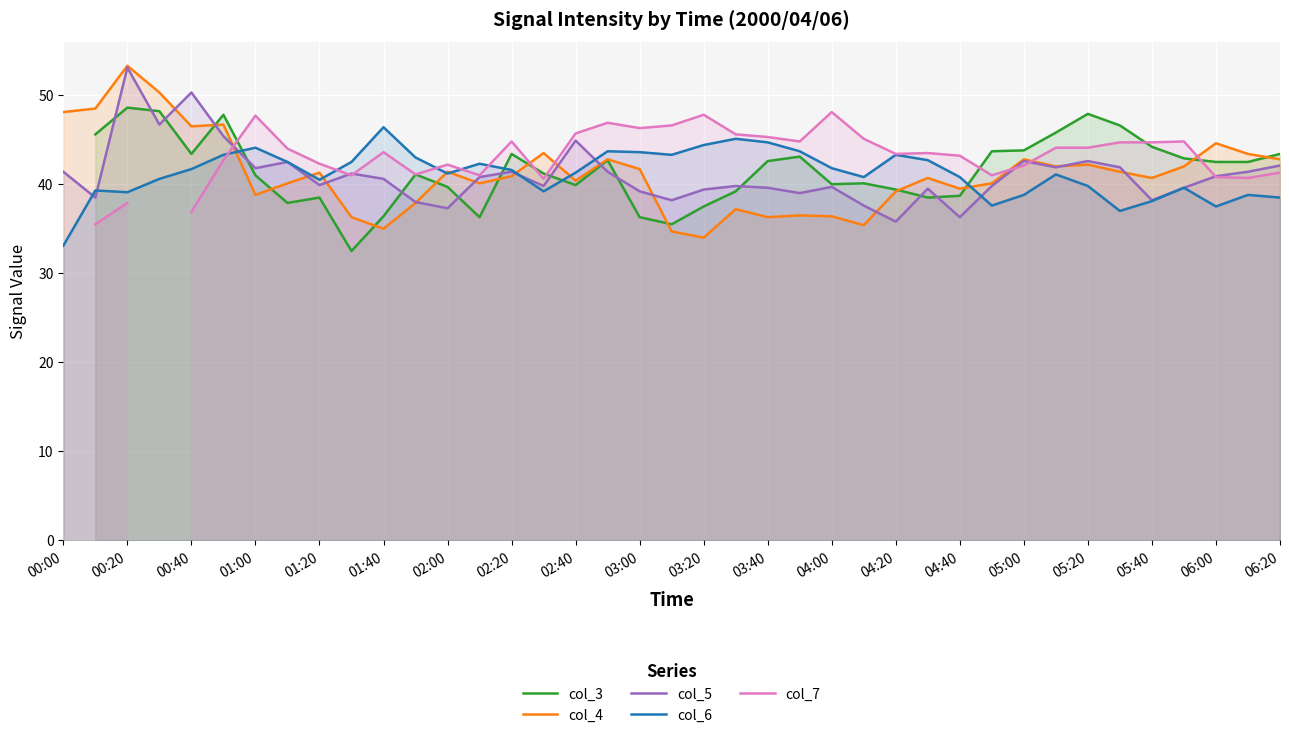

At which label does col_6 reach its peak?

01:40